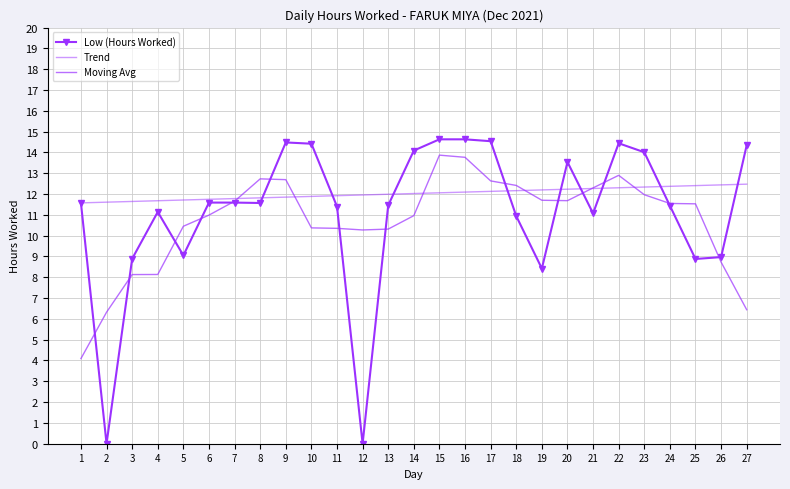

Is the value of Low (Hours Worked) at 22 greater than the value of Trend at 24?

Yes